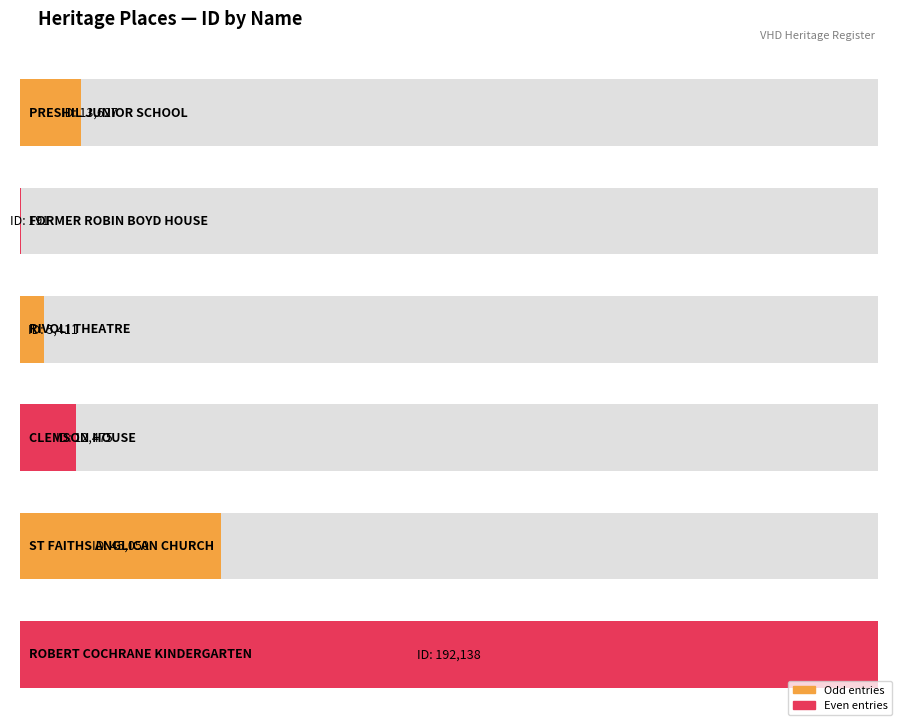

True or false: the data shows 315285 at ROBERT COCHRANE KINDERGARTEN.

False